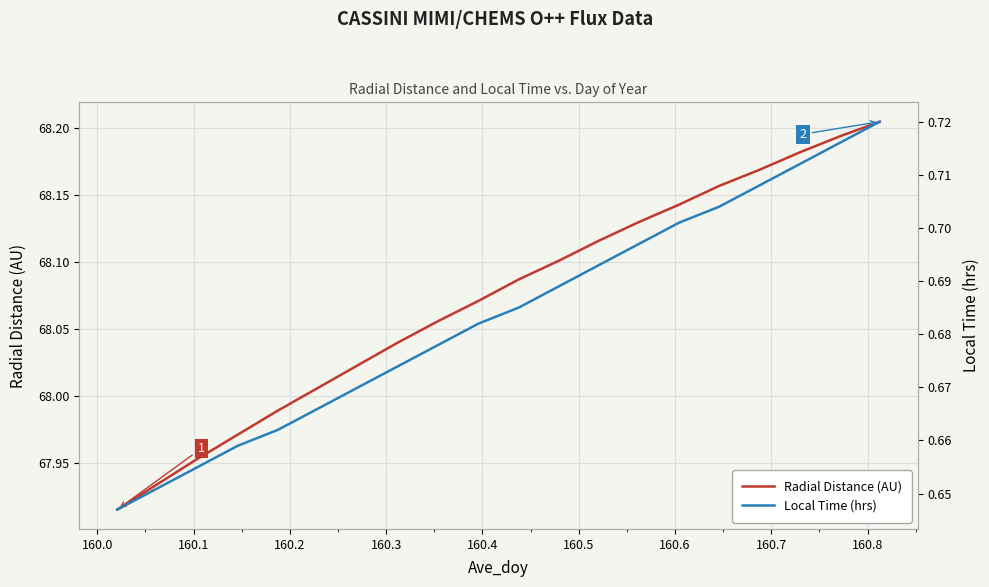

At how many categories does at least one series exceed 61?

20